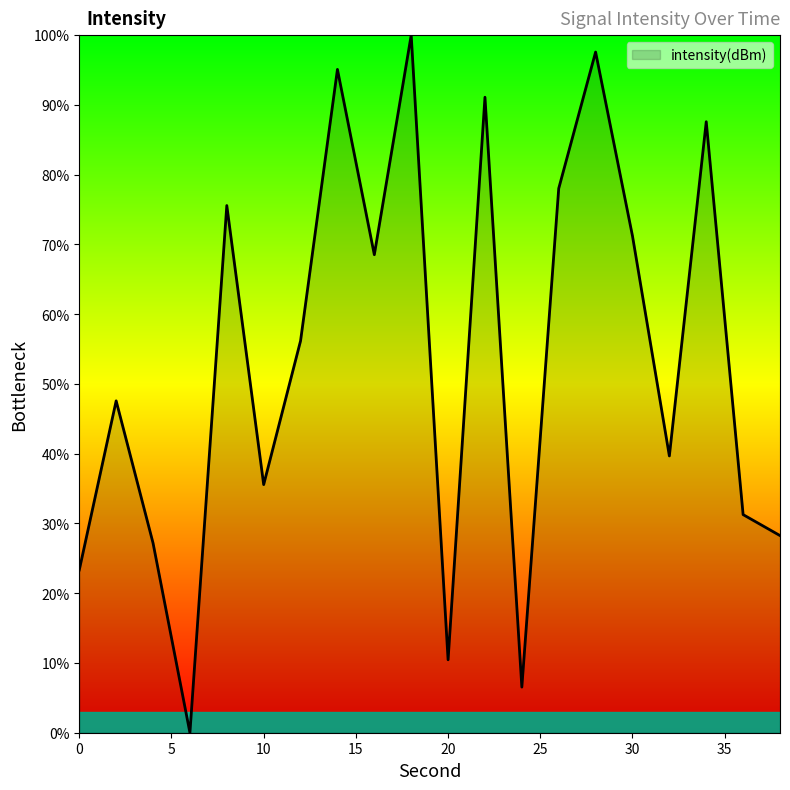

What is the greatest value displayed?

100.0